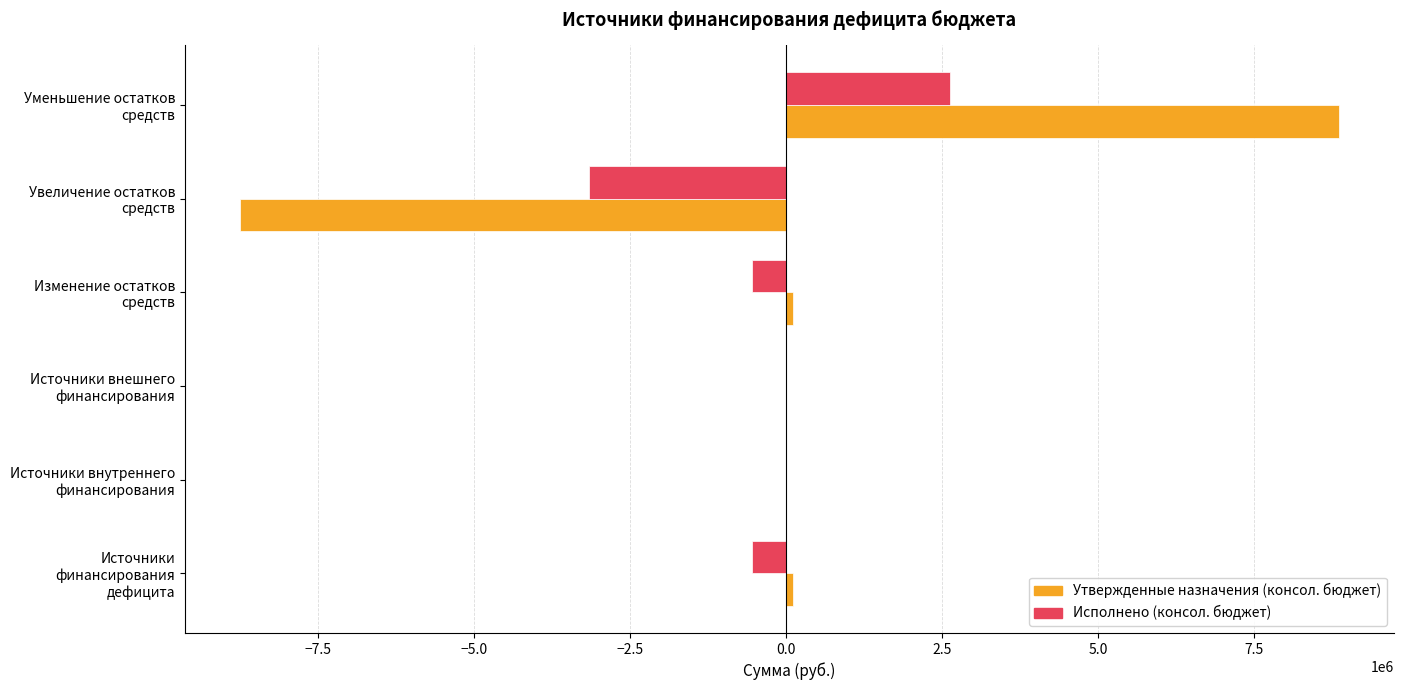

At which category is the sum across all series the highest?

Уменьшение остатков средств